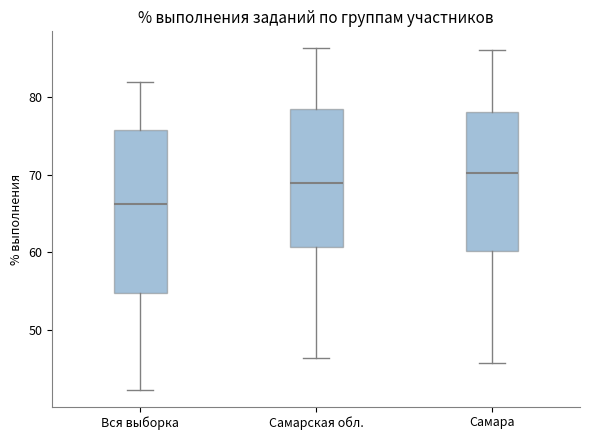

Comparing the boxes themselves (not the whiskers), which one is the tallest?

Вся выборка